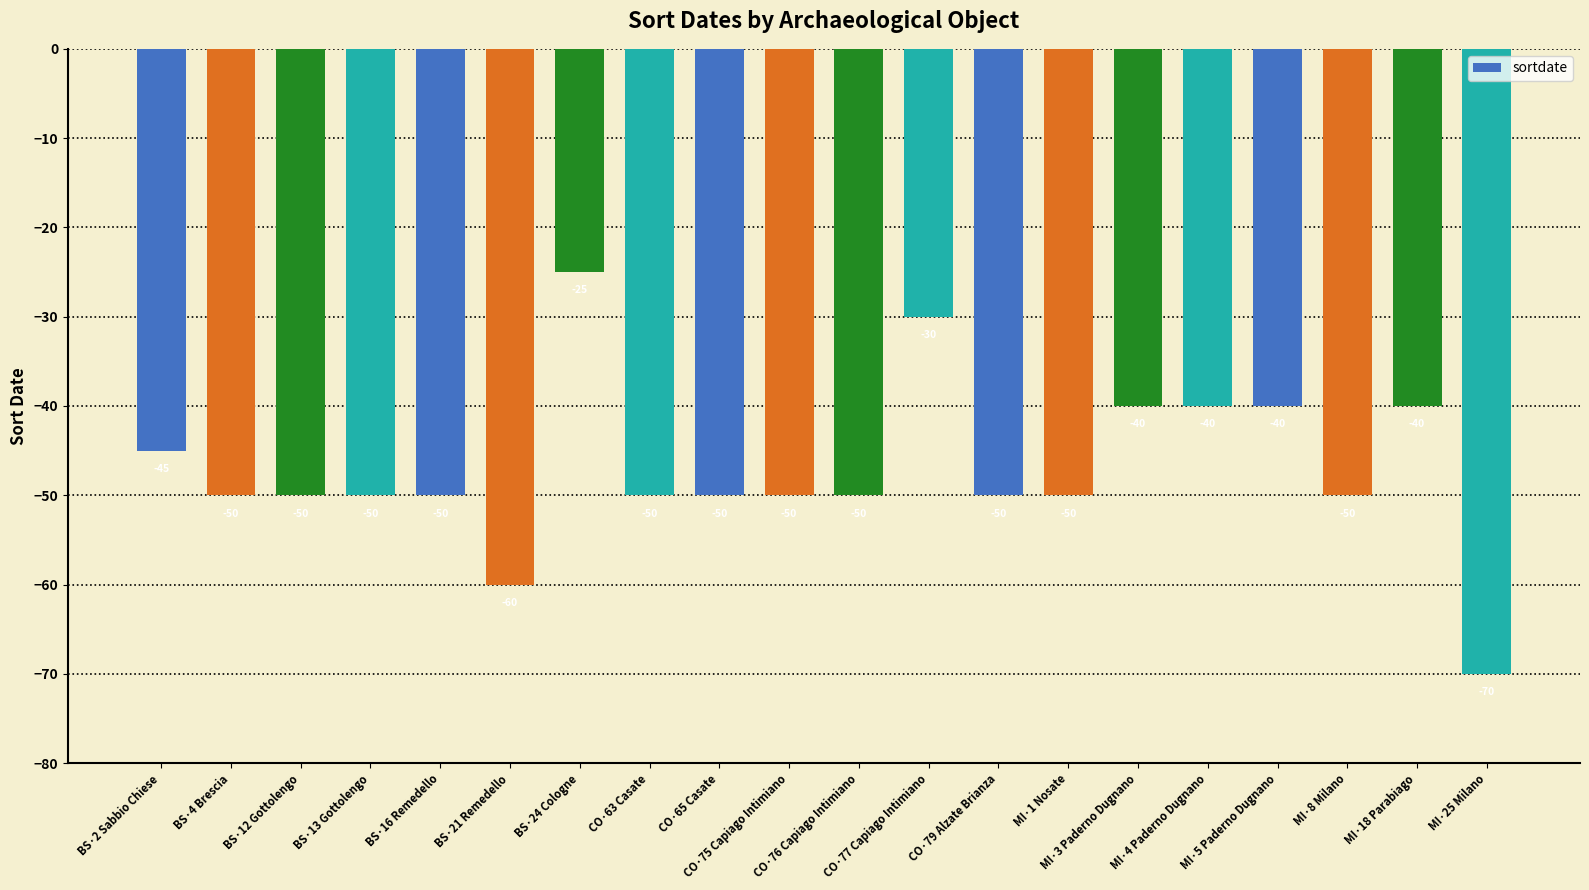

Count the values in the range -50 to -40.

16